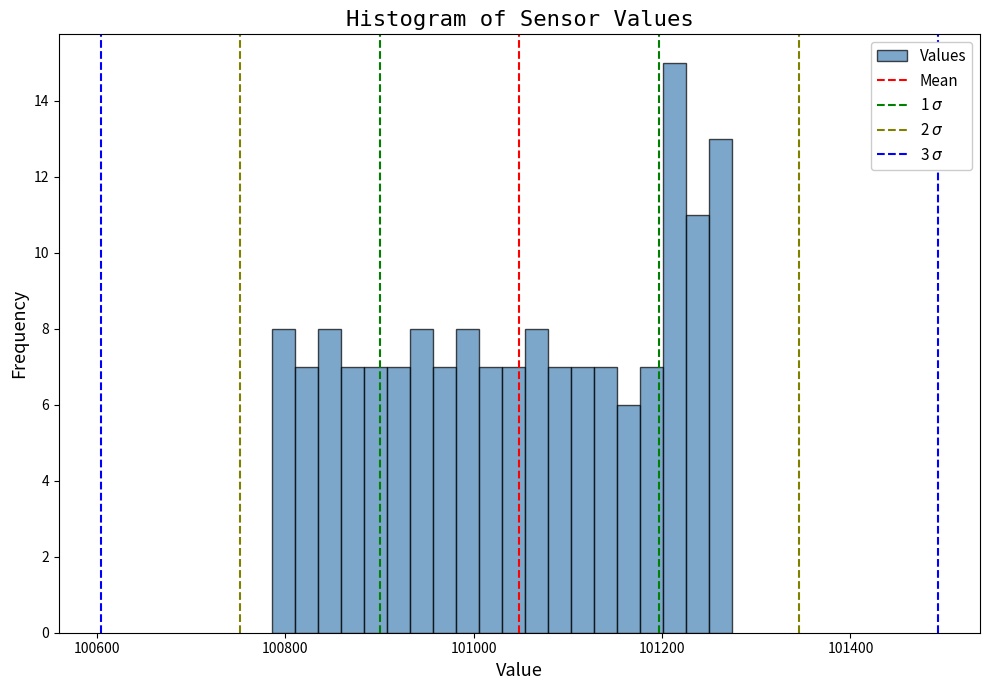

Around what value on the x-axis is the tallest bar? Give the approximate position of its centre, as read against the axis.

101220